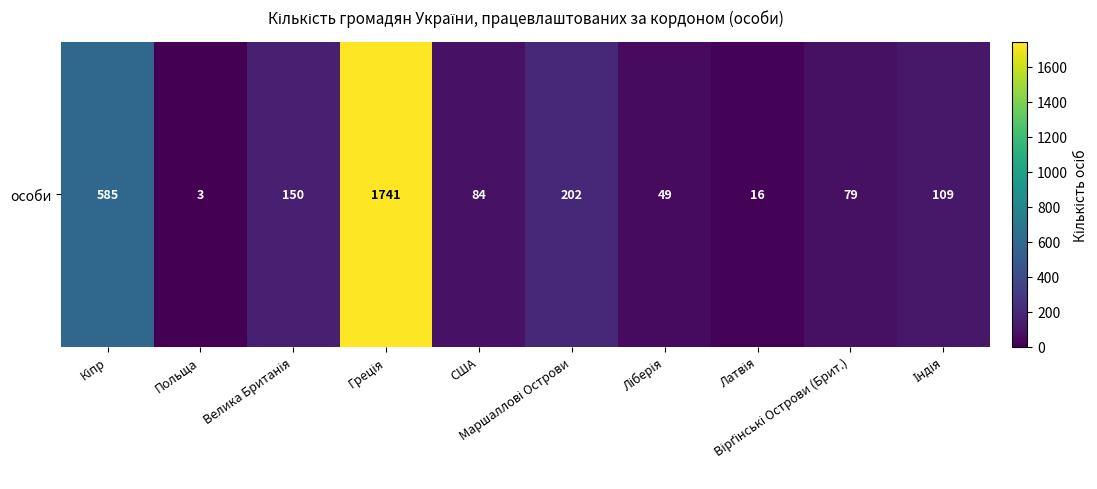

Which has a higher value, Греція or Вірґінські Острови (Брит.)?

Греція